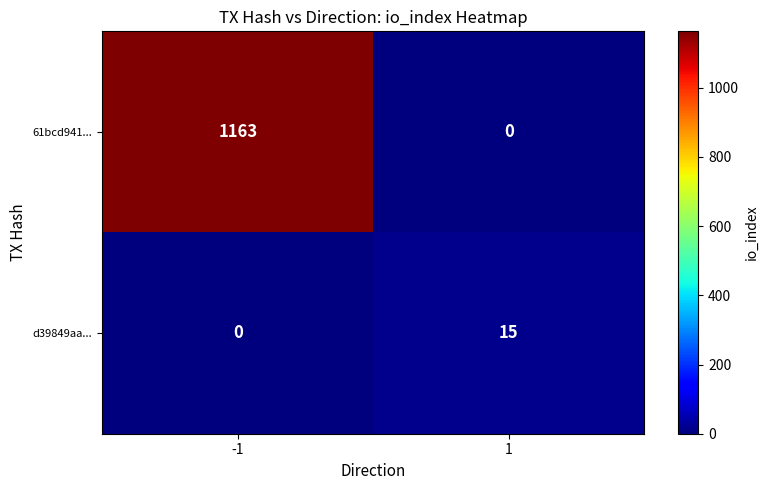

Reading right to left, transcribe all the data shown in this chart.

61bcd941...: 0	1163
d39849aa...: 15	0